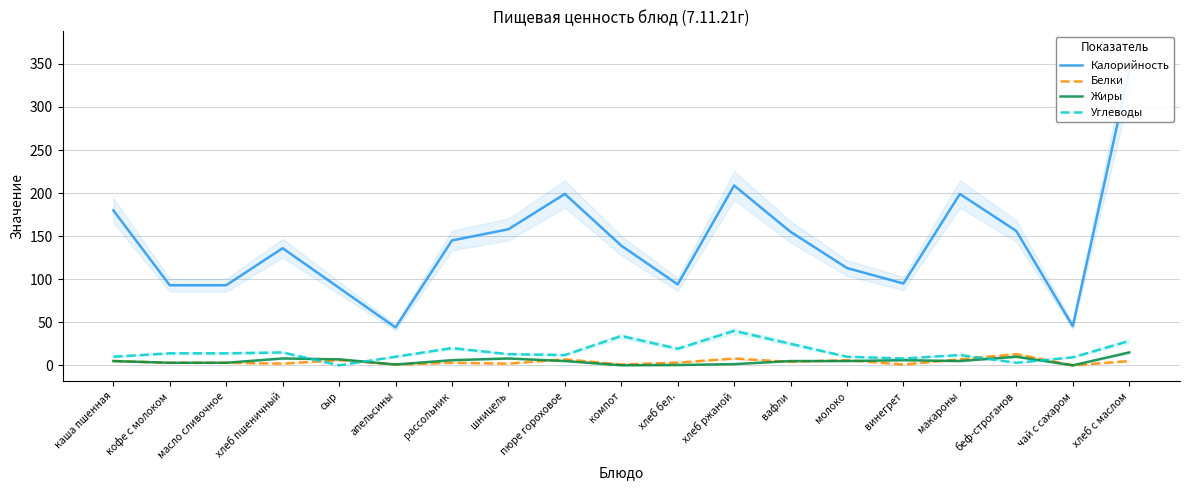

What are all the series names shown in the legend?

Калорийность, Белки, Жиры, Углеводы